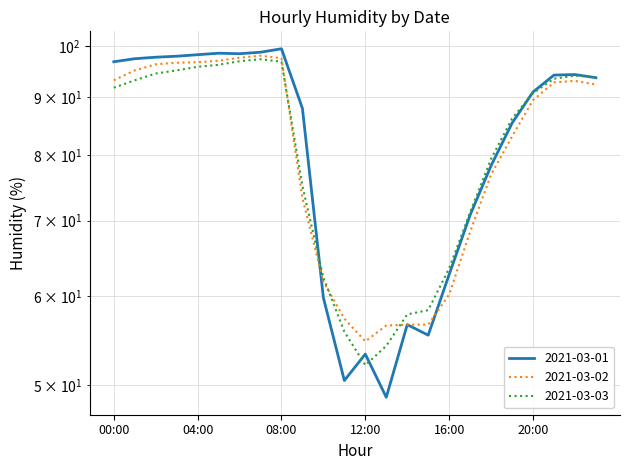

Where do 2021-03-01 and 2021-03-03 first cross each other?

09:00 and 10:00